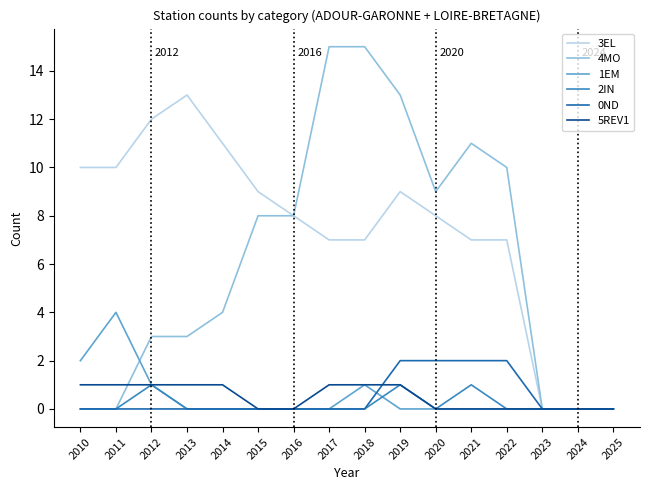

Reading right to left, what are all the values shown in this chart?

3EL: 2025=0	2024=0	2023=0	2022=7	2021=7	2020=8	2019=9	2018=7	2017=7	2016=8	2015=9	2014=11	2013=13	2012=12	2011=10	2010=10
4MO: 2025=0	2024=0	2023=0	2022=10	2021=11	2020=9	2019=13	2018=15	2017=15	2016=8	2015=8	2014=4	2013=3	2012=3	2011=0	2010=0
1EM: 2025=0	2024=0	2023=0	2022=0	2021=0	2020=0	2019=0	2018=1	2017=0	2016=0	2015=0	2014=0	2013=0	2012=1	2011=4	2010=2
2IN: 2025=0	2024=0	2023=0	2022=0	2021=1	2020=0	2019=1	2018=0	2017=0	2016=0	2015=0	2014=0	2013=0	2012=1	2011=0	2010=0
0ND: 2025=0	2024=0	2023=0	2022=2	2021=2	2020=2	2019=2	2018=0	2017=0	2016=0	2015=0	2014=0	2013=0	2012=0	2011=0	2010=0
5REV1: 2025=0	2024=0	2023=0	2022=0	2021=0	2020=0	2019=1	2018=1	2017=1	2016=0	2015=0	2014=1	2013=1	2012=1	2011=1	2010=1